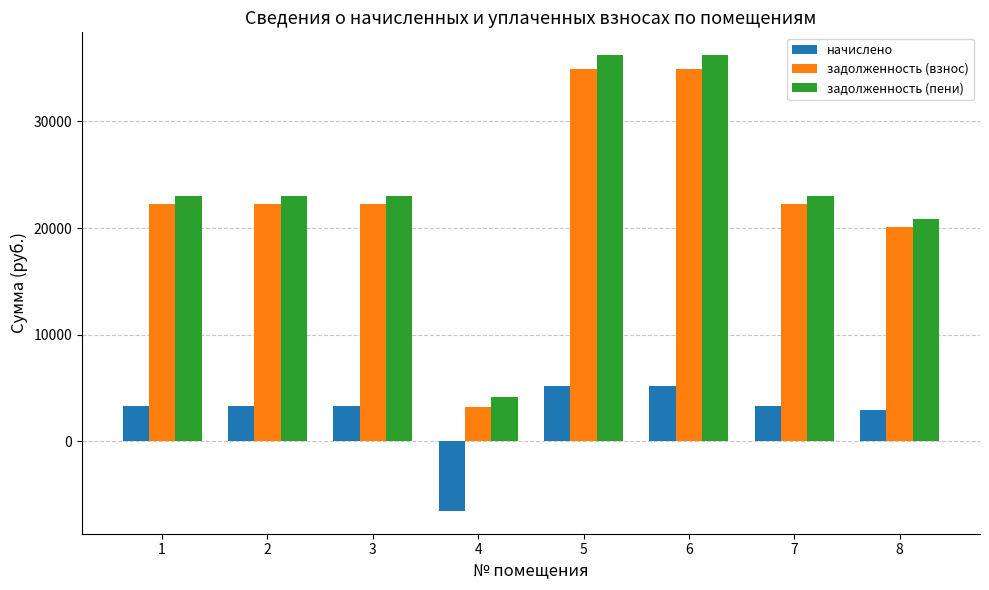

What is the sum of the начислено values at 5 and 4?

-1393.2